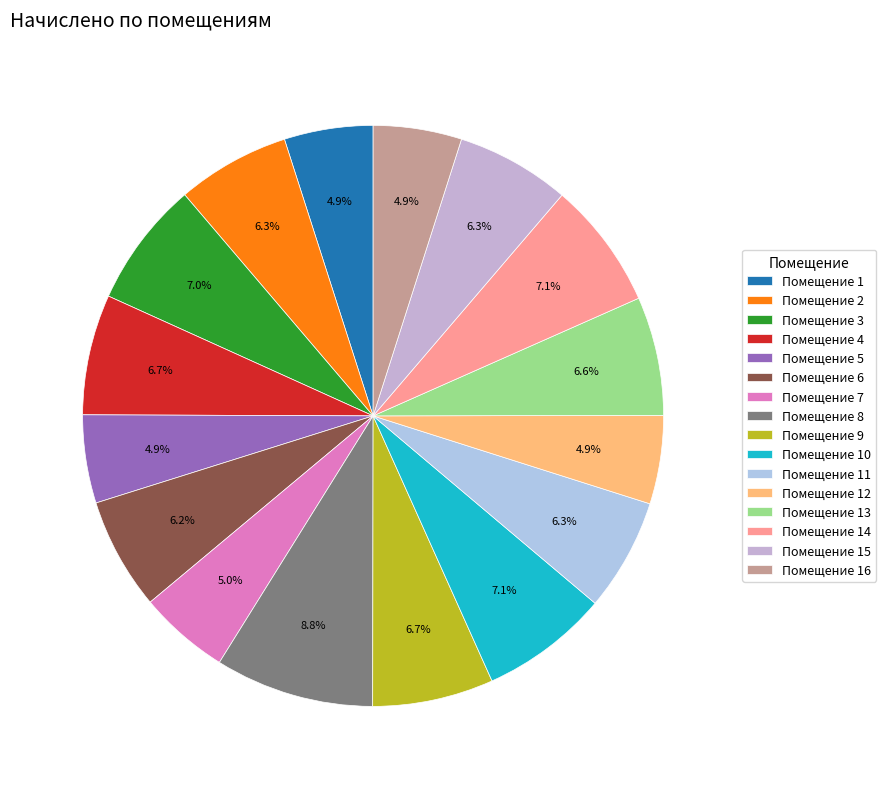

Count the number of slices in the pie.

16